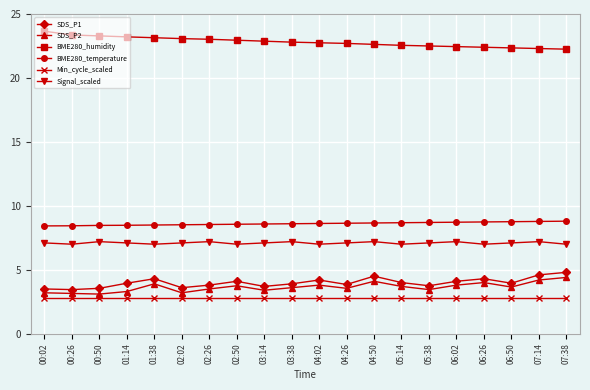

How many distinct data groups are displayed?

6